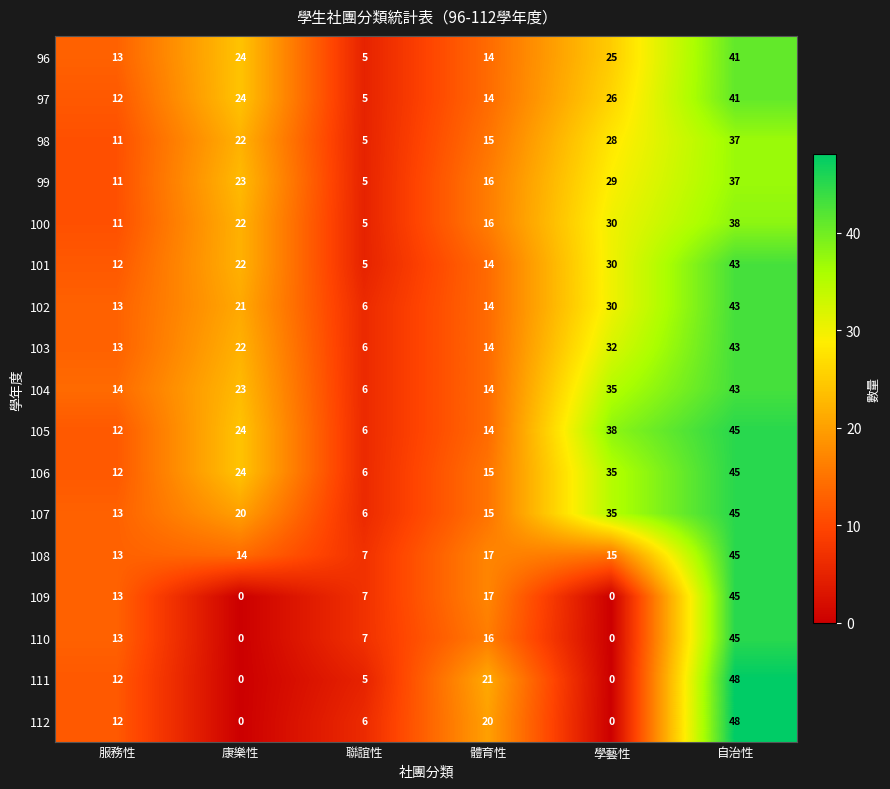

Which series changed the most between 康樂性 and 學藝性?

107